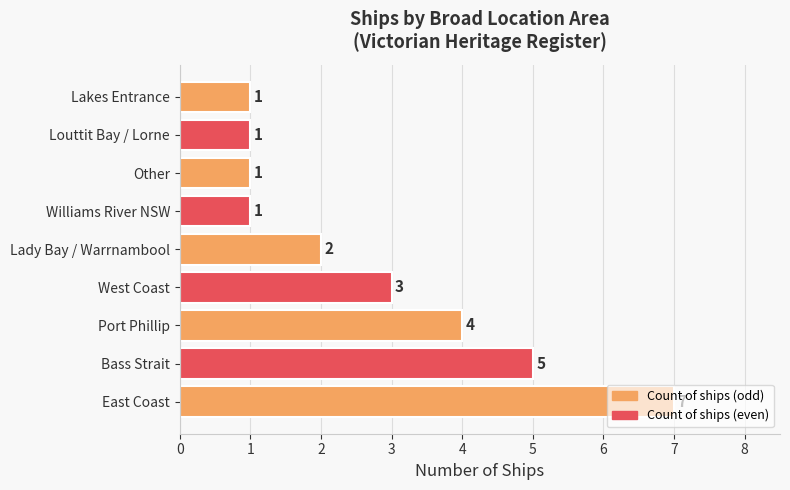

Which has a higher value, West Coast or Louttit Bay / Lorne?

West Coast